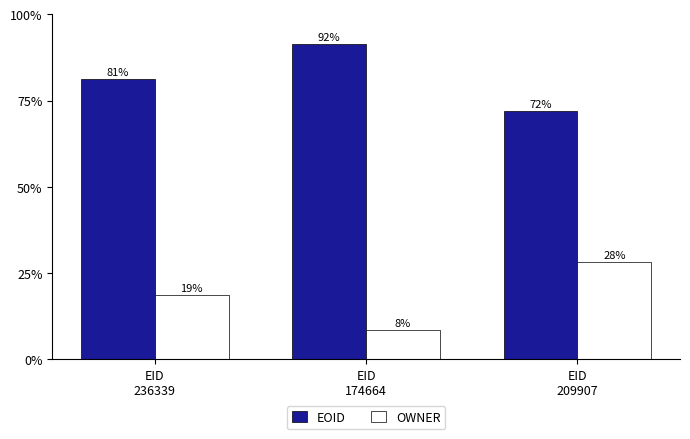

How many series are shown in this chart?

2